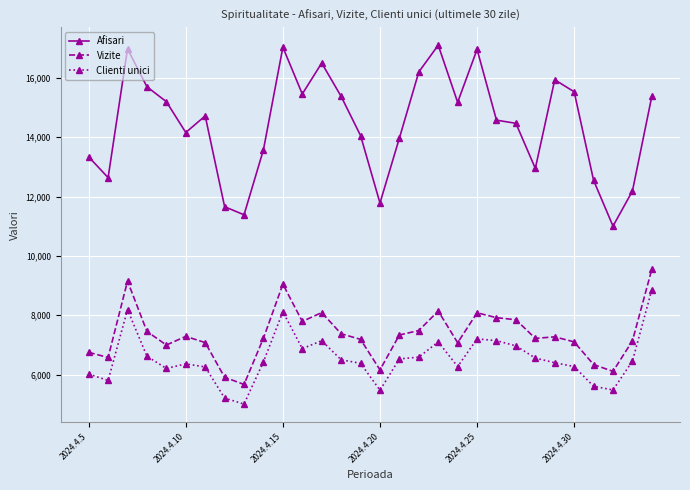

In Afisari, how many points are lower than both neighbors (excluding endpoints)?

8